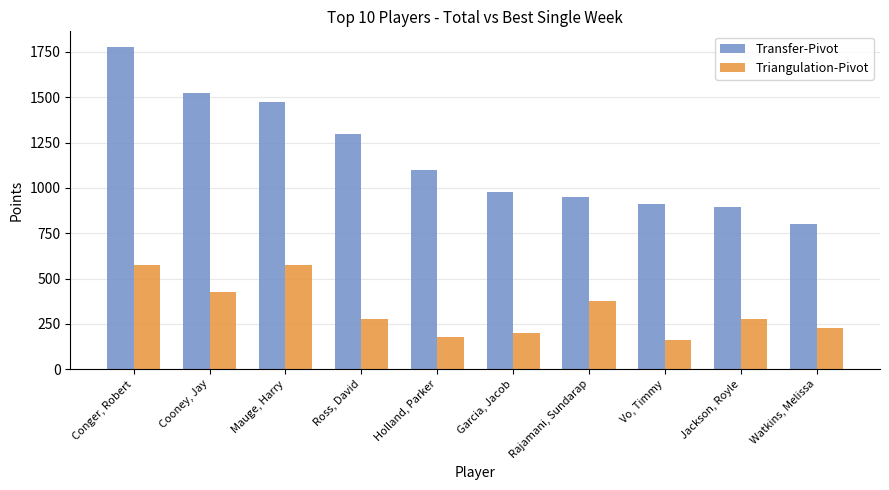

Rank the series at Ross, David from highest to lowest value.

Transfer-Pivot, Triangulation-Pivot